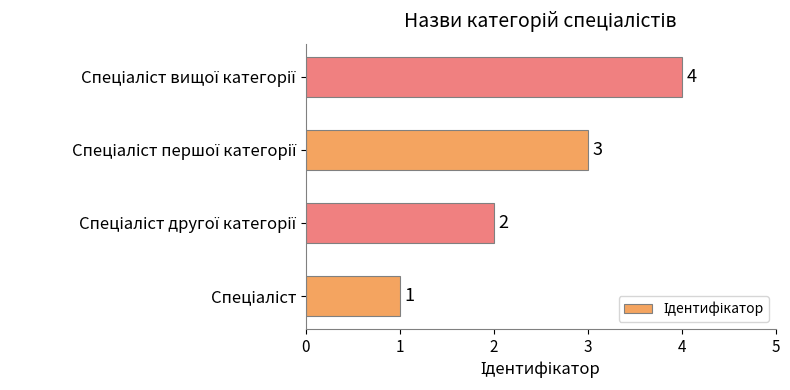

Count the values in the range 2 to 4.

3